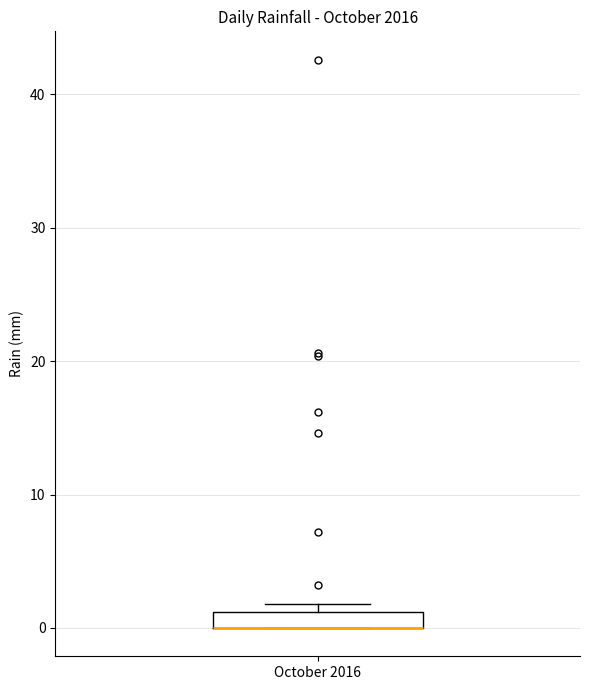

Where is the upper edge of the box for October 2016 on the y-axis? The values are not printed on the chart, so give them approximately, as read against the axis.

1